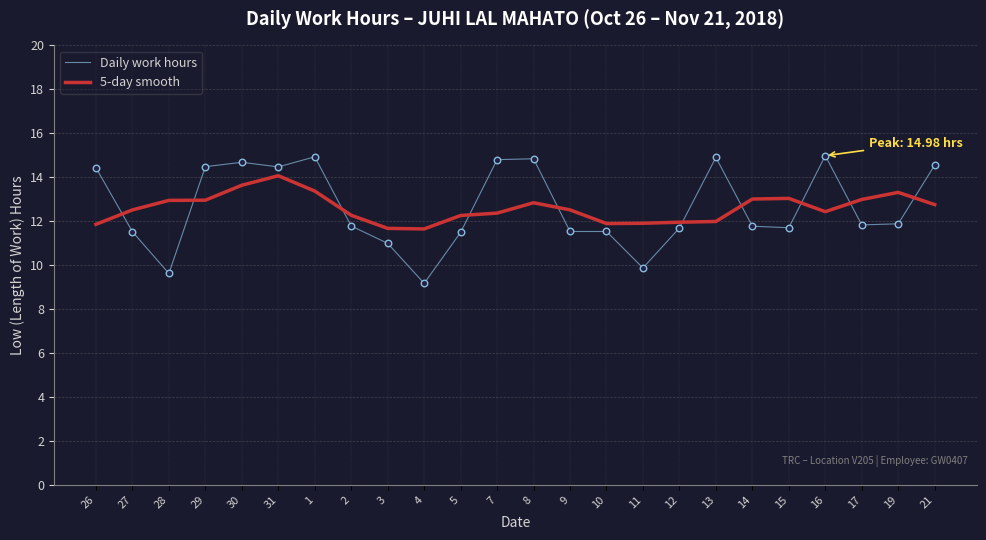

Which series has the largest range (max minus min)?

Daily work hours